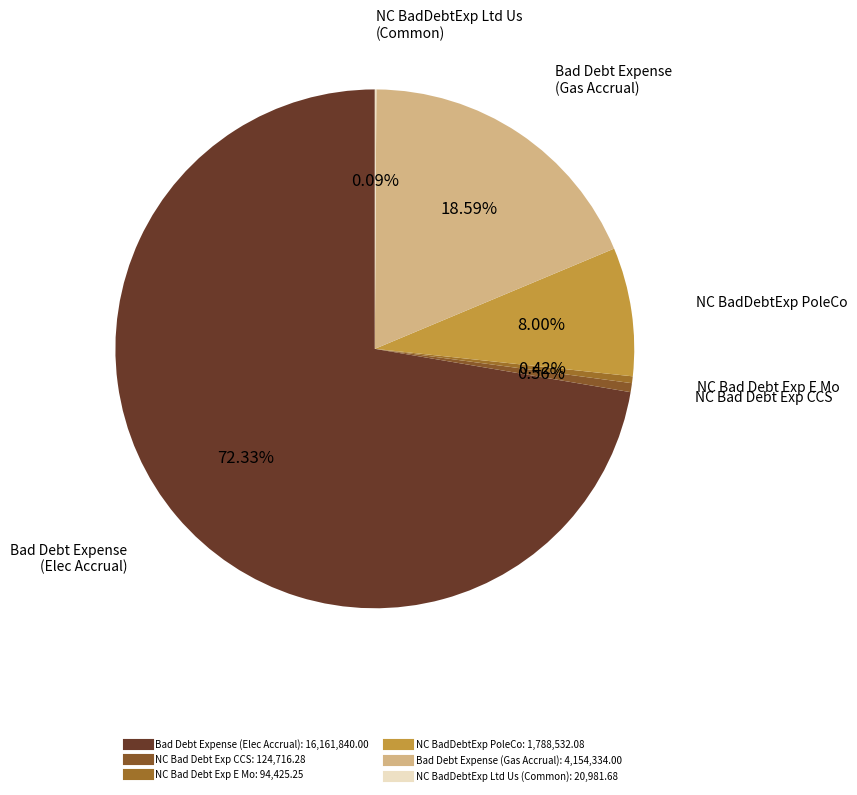

Between NC BadDebtExp PoleCo and NC Bad Debt Exp E Mo, which is larger?

NC BadDebtExp PoleCo